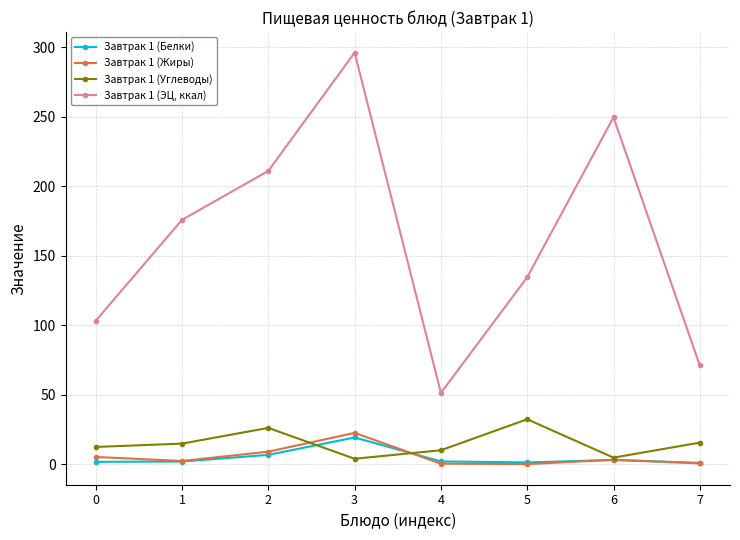

Rank the series by their maximum value, from highest to lowest.

Завтрак 1 (ЭЦ, ккал), Завтрак 1 (Углеводы), Завтрак 1 (Жиры), Завтрак 1 (Белки)